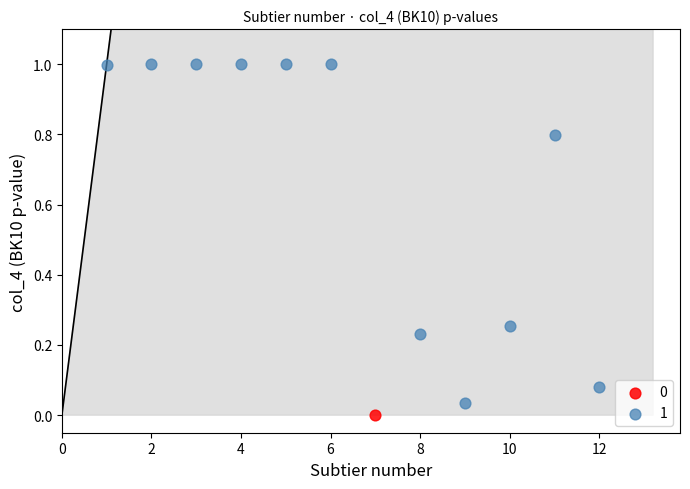

Which series contains the highest Y value?

1